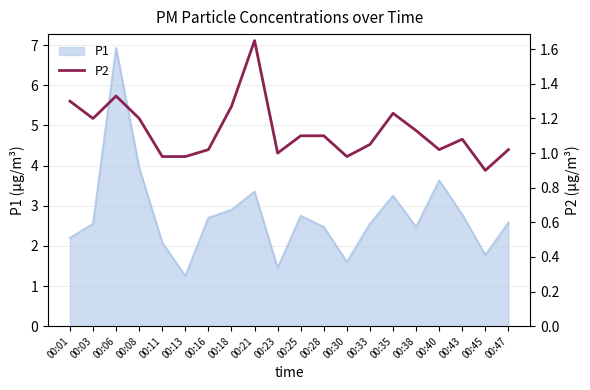

What is the change in value from 00:23 to 00:25?

+0.1